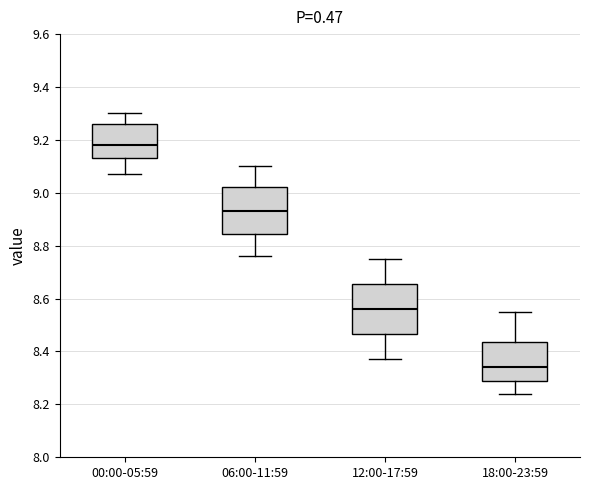

Which box's median line is the highest?

00:00-05:59